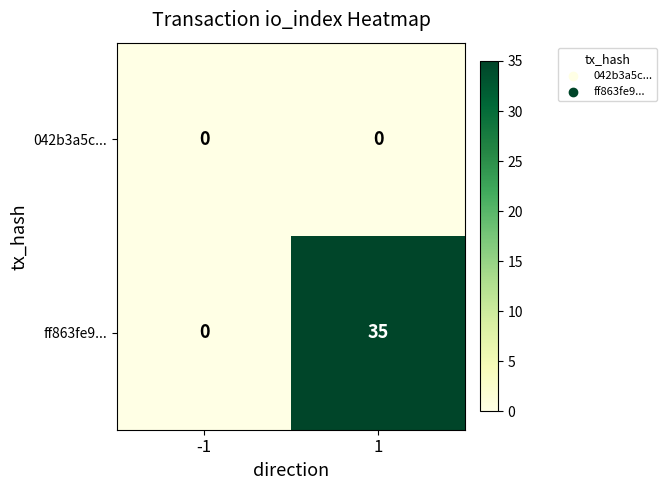

What is the highest value of the ff863fe9... series?

35